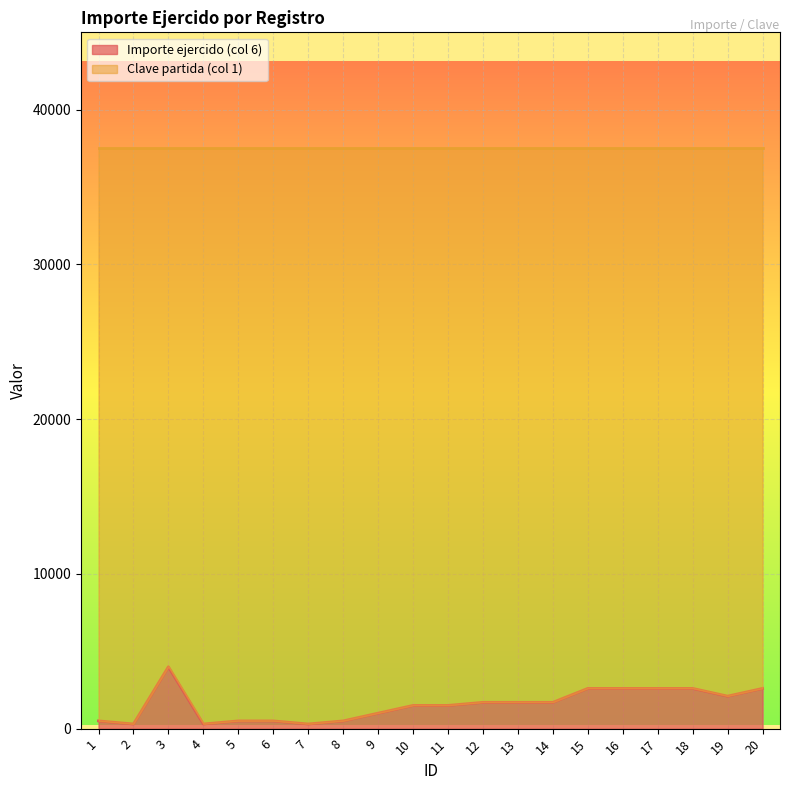

List the labels in order of value, largest first.

3, 15, 16, 17, 18, 20, 19, 12, 13, 14, 10, 11, 9, 1, 5, 6, 8, 2, 4, 7